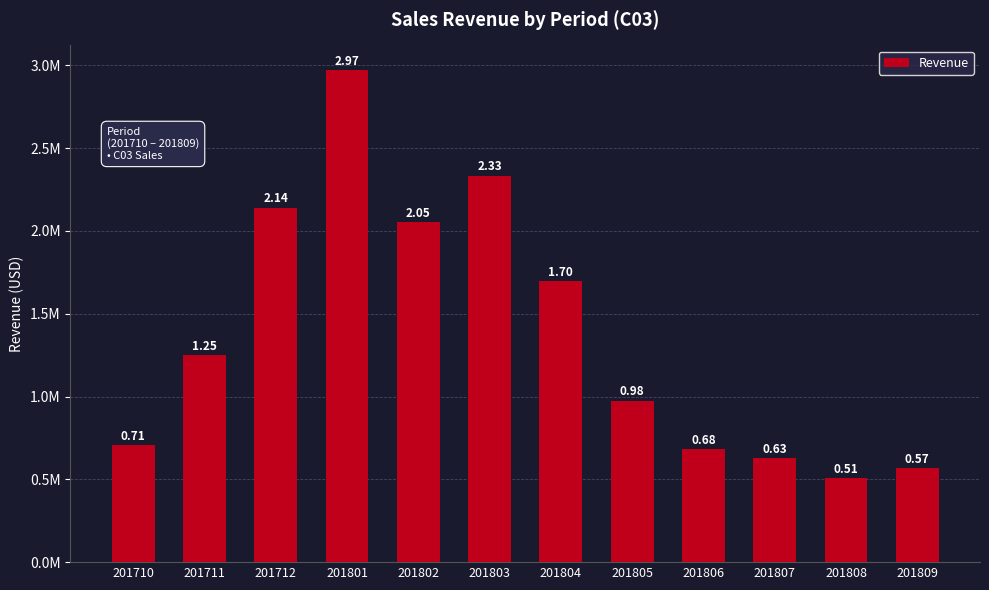

Does the chart contain any negative values?

No